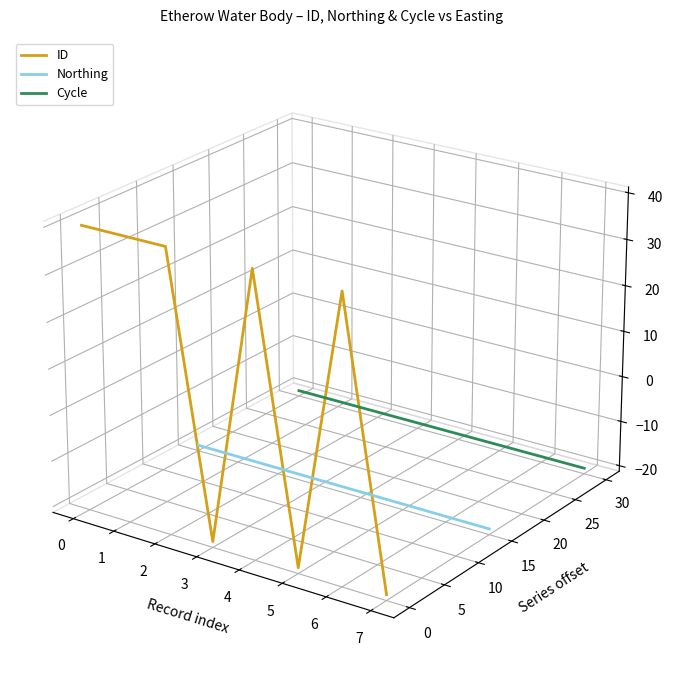

True or false: Cycle has more than 0 points higher than both neighbors.

False